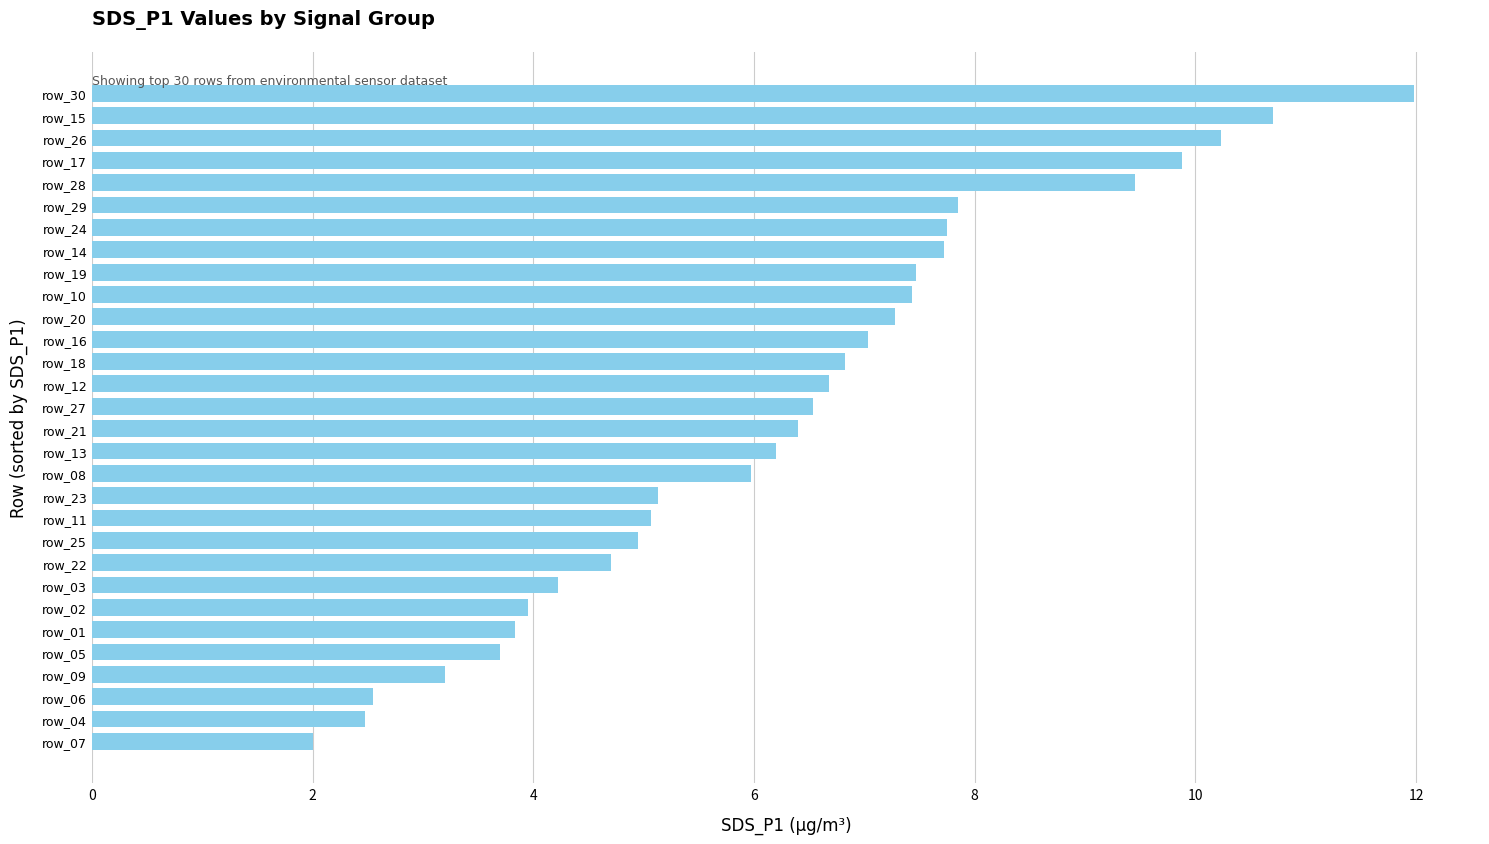

What is the approximate value at row_09?

3.2